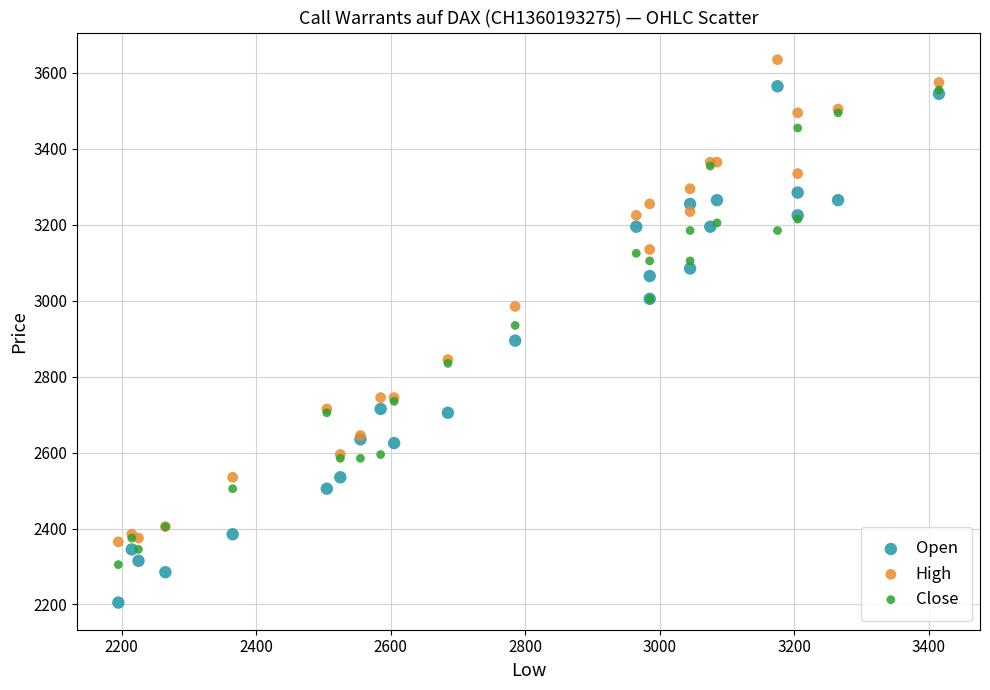

Which series reaches the maximum Y coordinate?

High